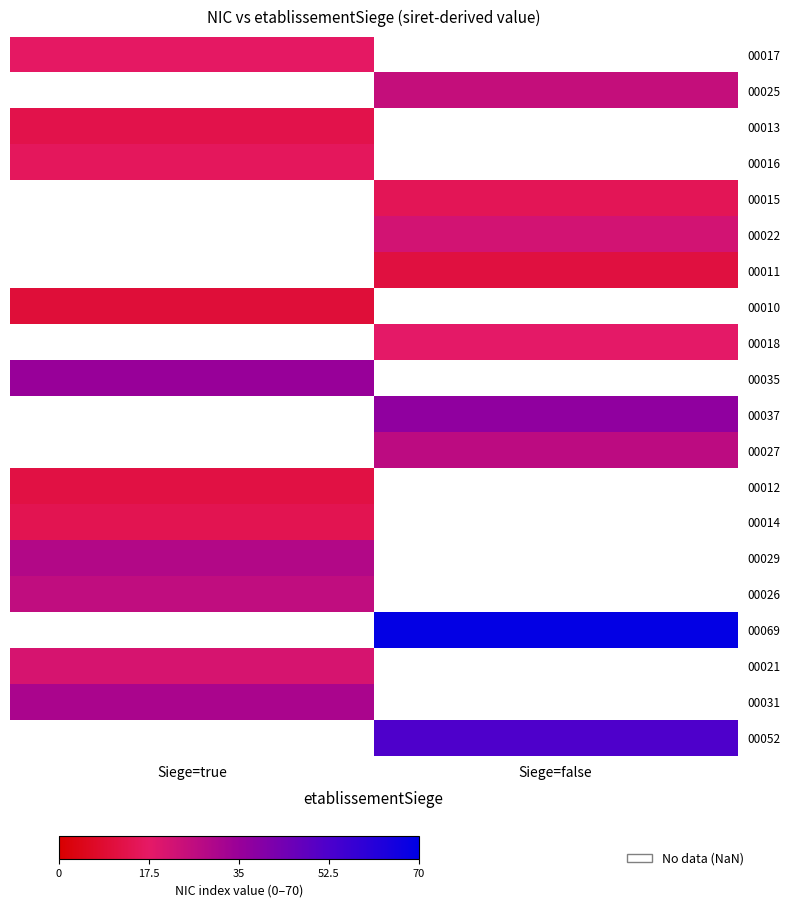

List the labels in order of 00017 value, largest first.

Siege=true, Siege=false